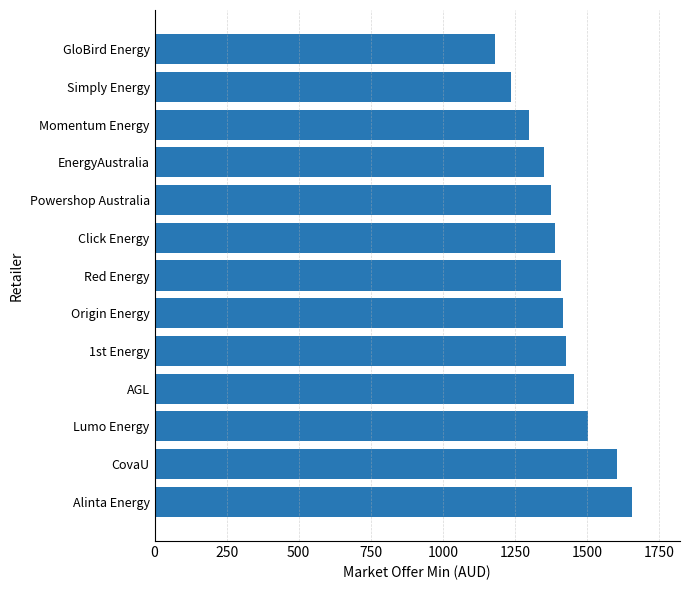

What is the sum of all values?

18309.7